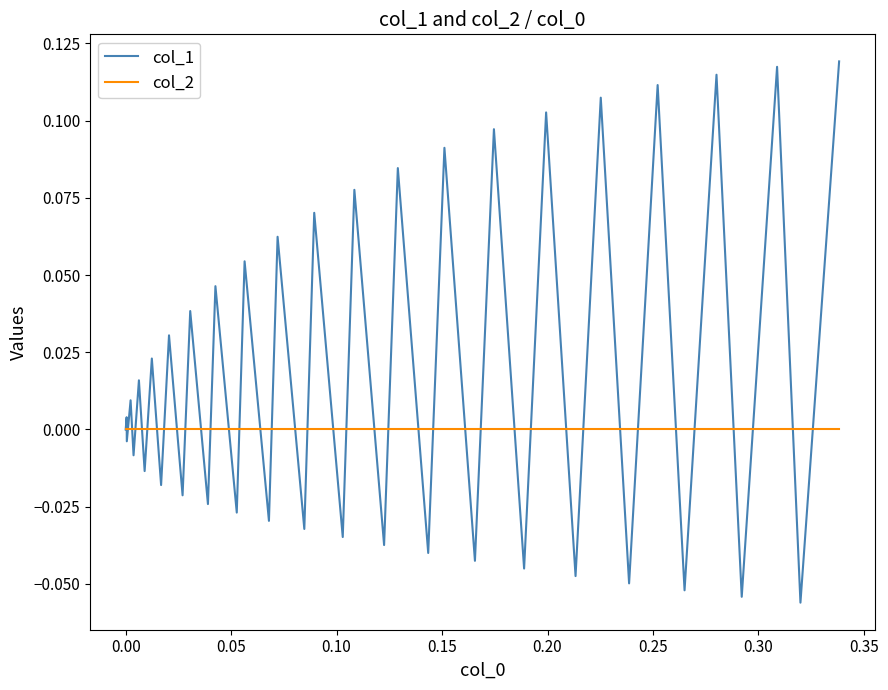

List the series in order of their peak value, lowest first.

col_2, col_1